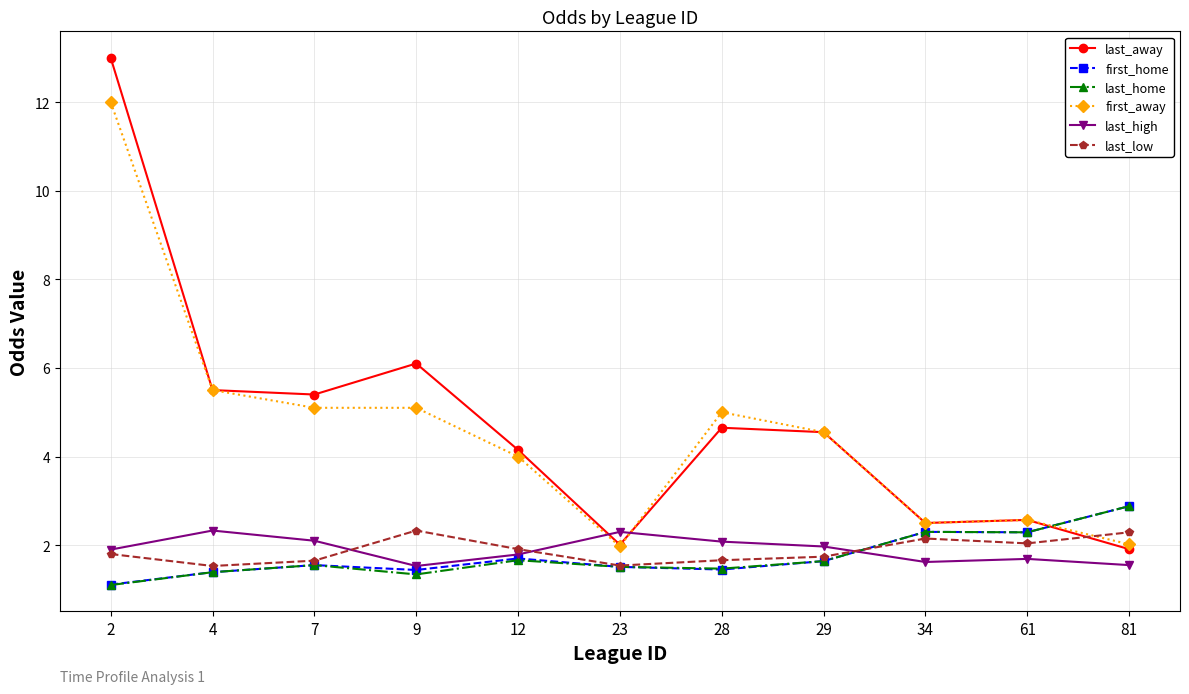

What is the difference between the maximum and second lowest values in the first_away series?

10.0